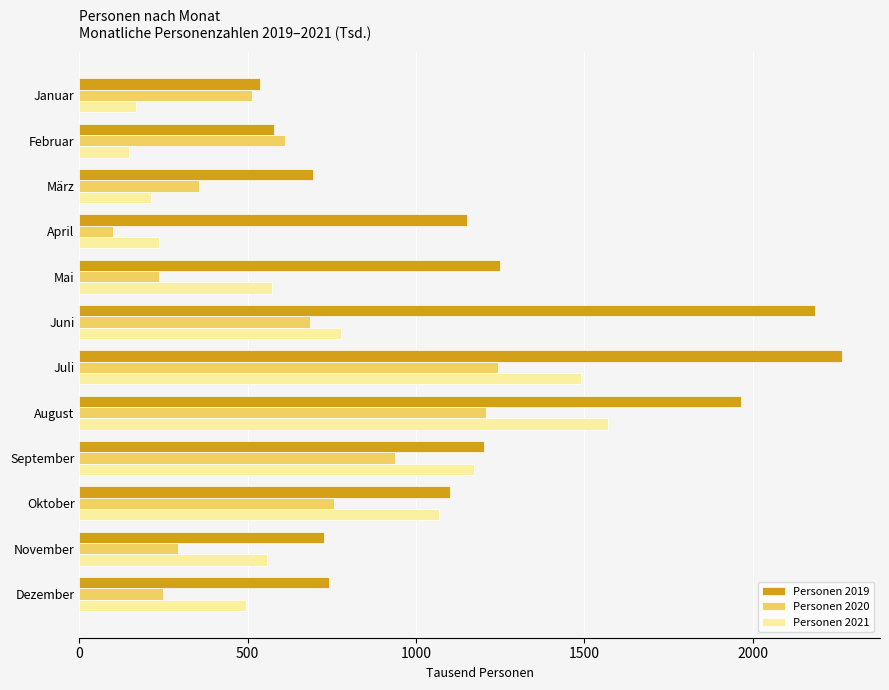

Which series changed the most between Januar and August?

Personen 2019